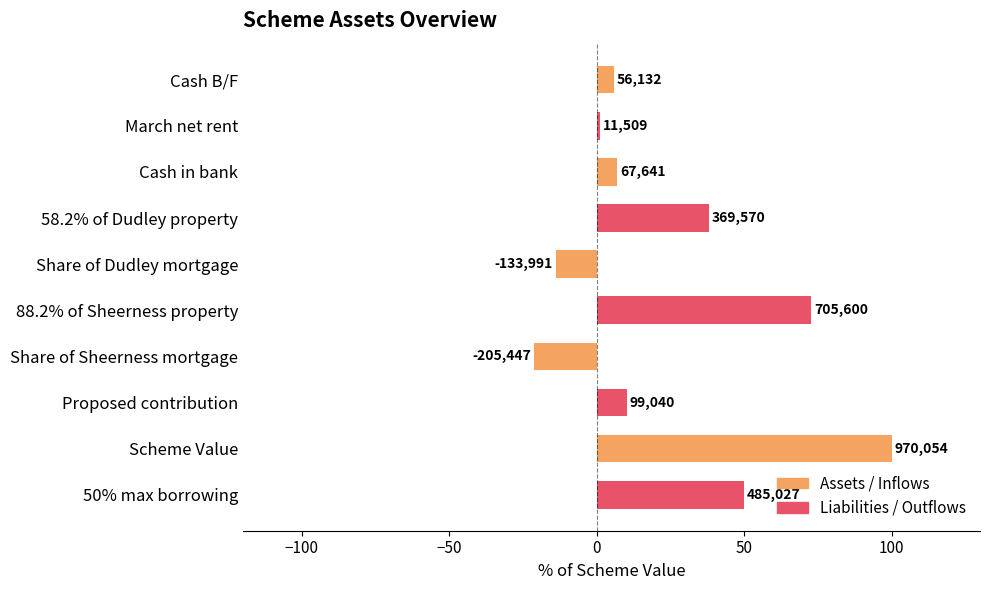

How many bars are there in total?

10